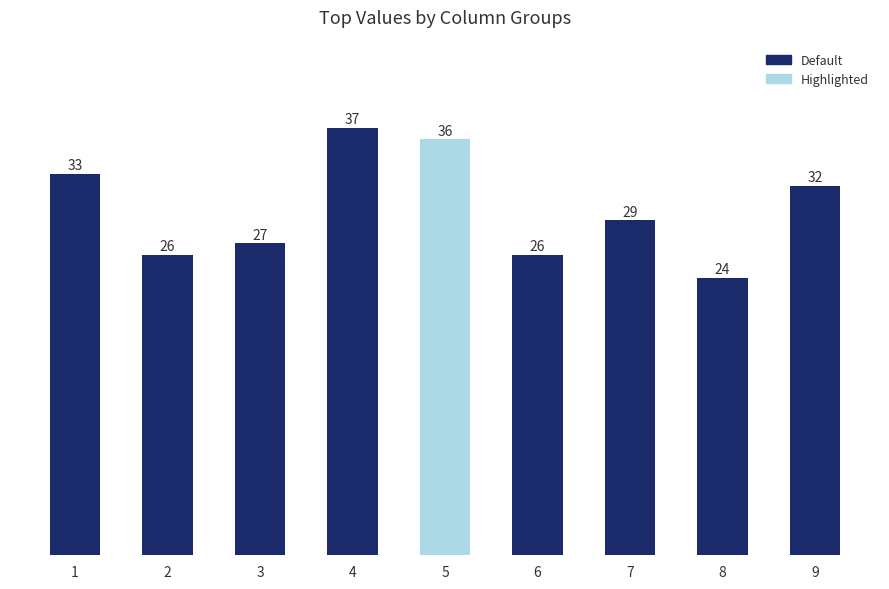

How many data points are less than 29?

4